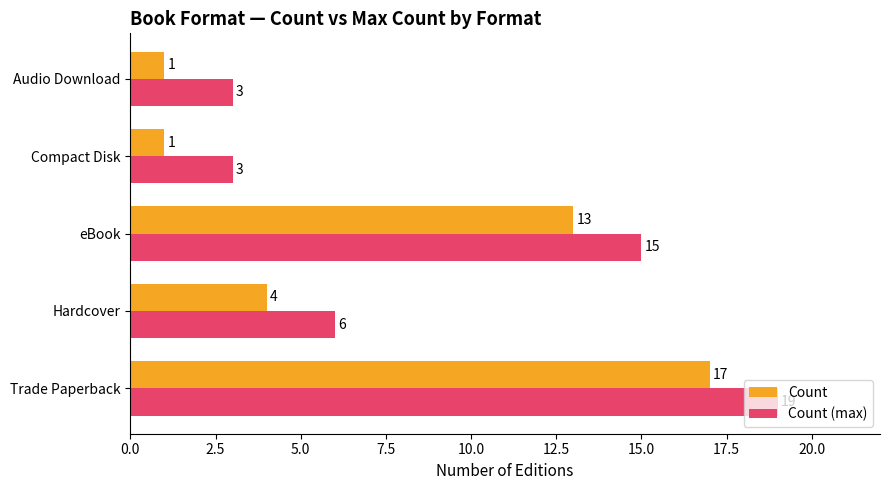

Which series has the largest total across all categories?

Count (max)